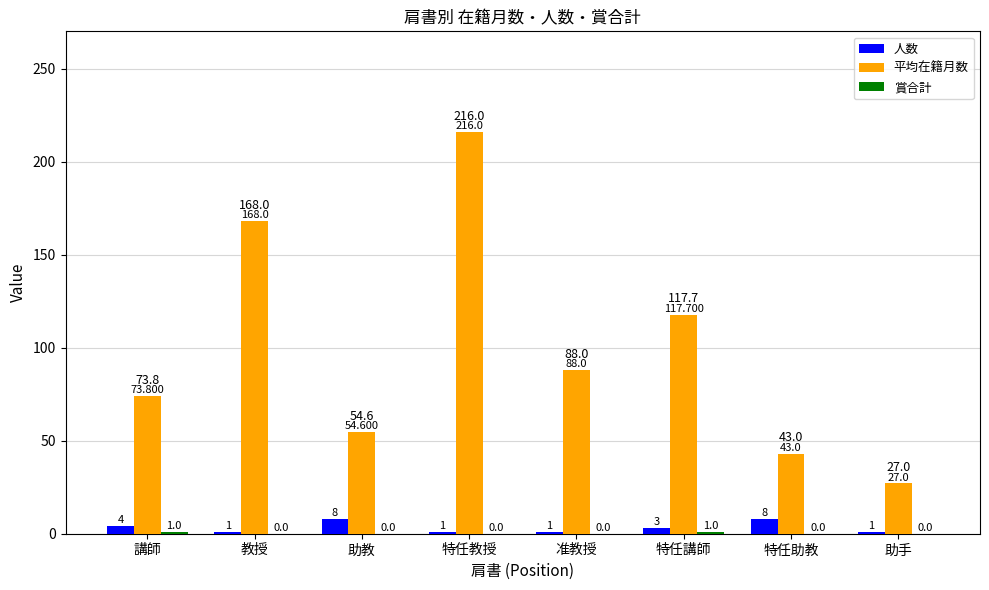

At which label does 人数 first exceed 3?

講師